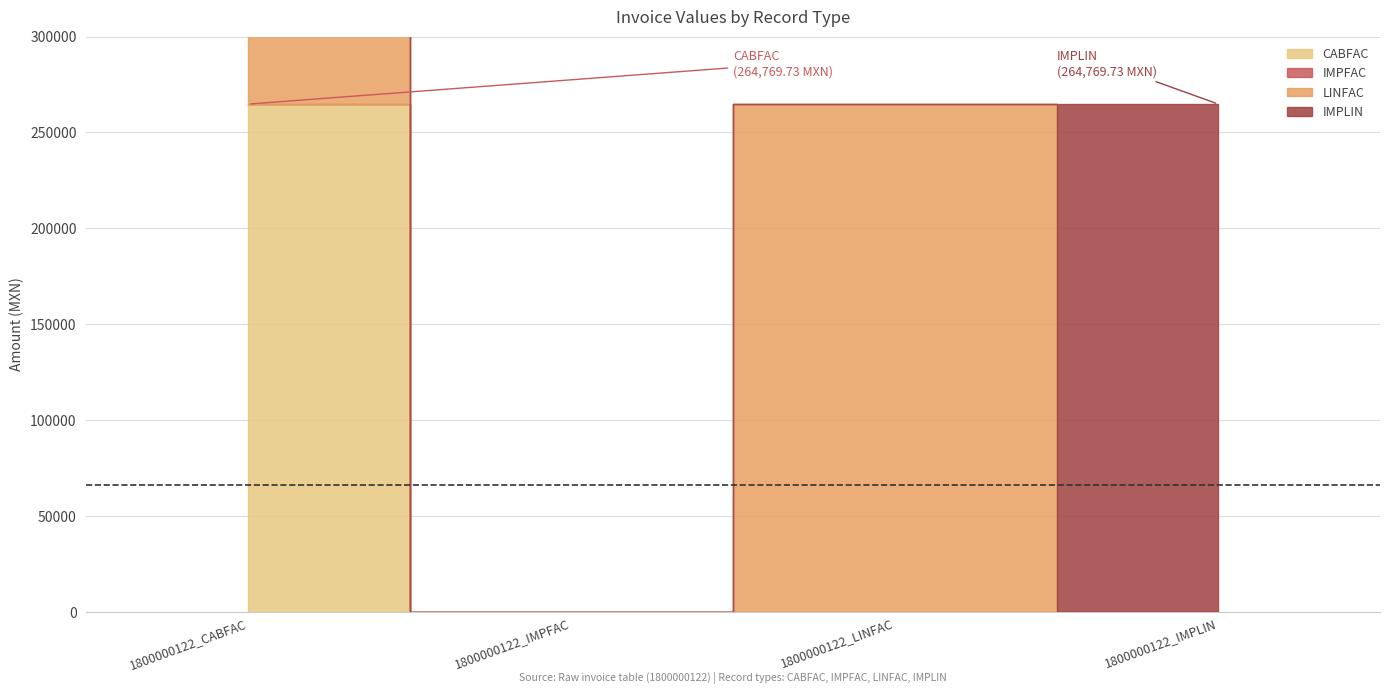

Reading left to right, transcribe all the data shown in this chart.

CABFAC: 1800000122_CABFAC=264769.7	1800000122_IMPFAC=0.0	1800000122_LINFAC=0.0	1800000122_IMPLIN=0.0
IMPFAC: 1800000122_CABFAC=0.0	1800000122_IMPFAC=0.0	1800000122_LINFAC=0.0	1800000122_IMPLIN=0.0
LINFAC: 1800000122_CABFAC=264769.7	1800000122_IMPFAC=0.0	1800000122_LINFAC=264769.7	1800000122_IMPLIN=0.0
IMPLIN: 1800000122_CABFAC=0.0	1800000122_IMPFAC=0.0	1800000122_LINFAC=0.0	1800000122_IMPLIN=264769.7